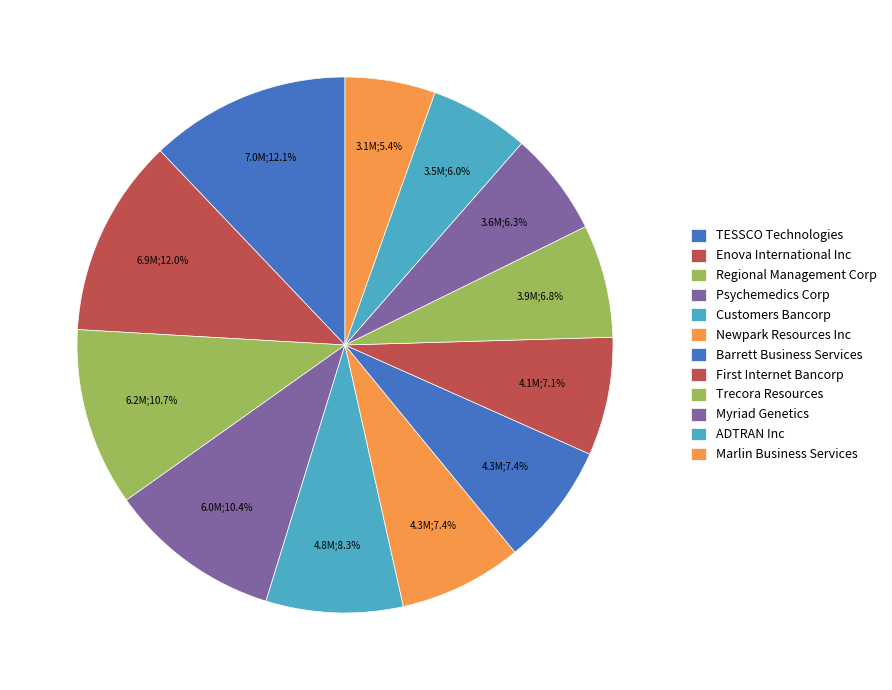

How many slices are in this pie chart?

12